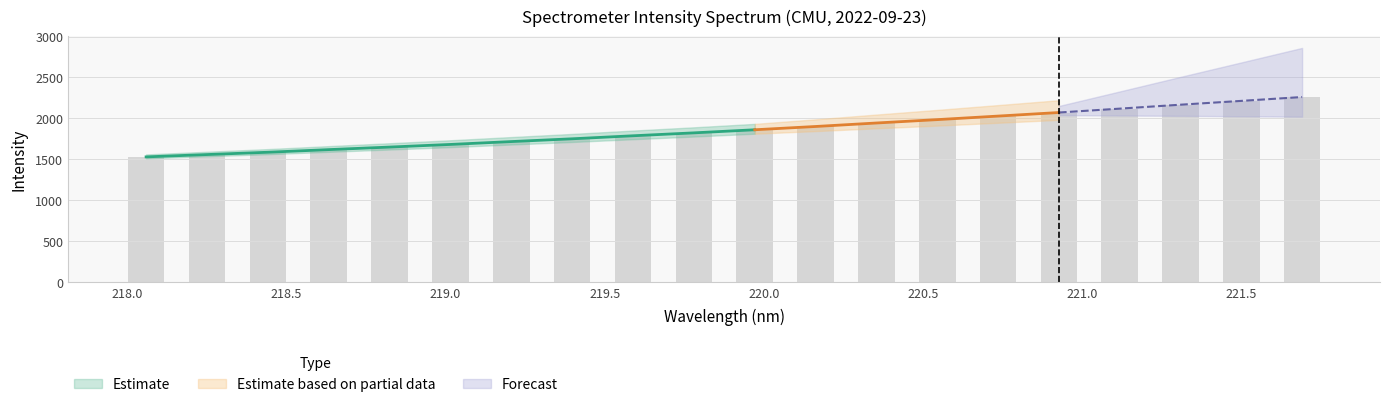

The chart shows a value of 1210.9 at 219.3979. True or false?

False